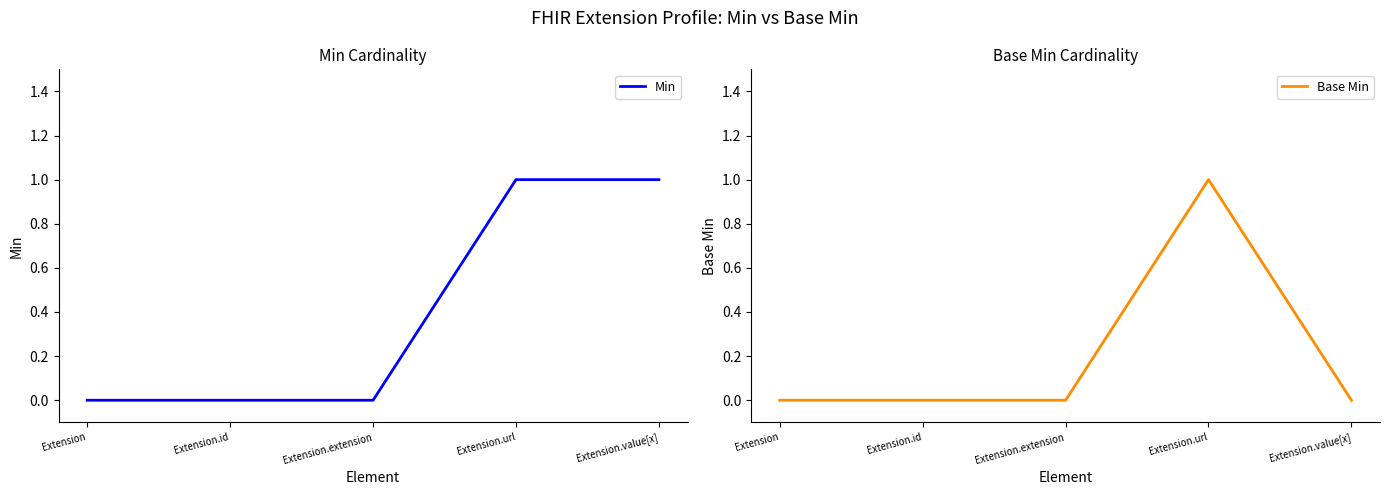

True or false: Base Min and Min cross at least once.

False